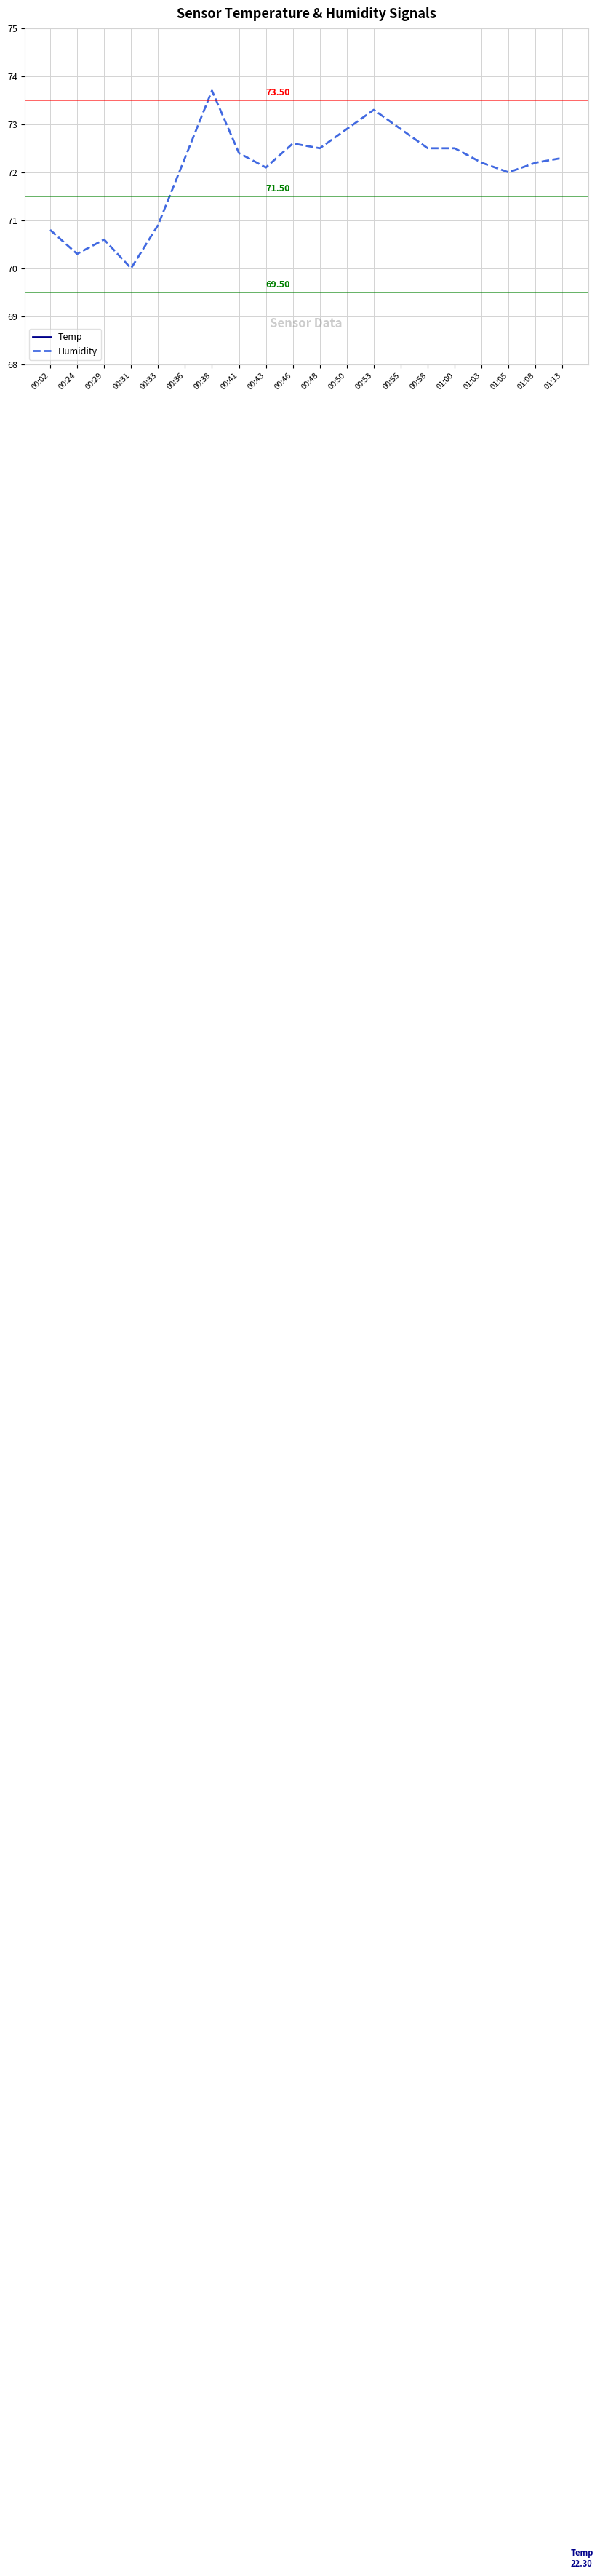

True or false: Temp and Humidity intersect in this chart.

False